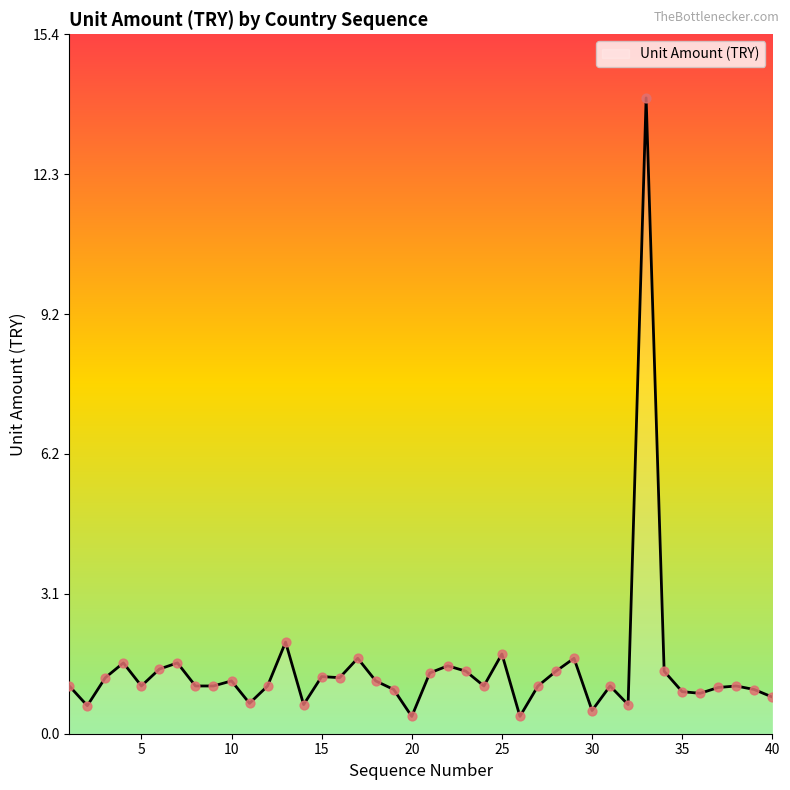

What is the greatest value displayed?

14.0